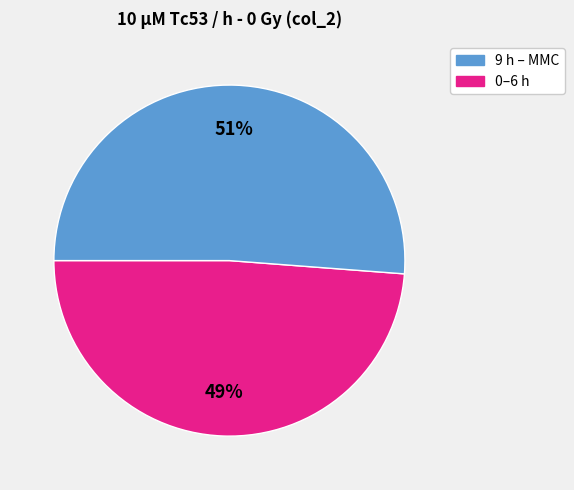

To the nearest percent, what is the difference between the largest and smallest slice percentages?

2%